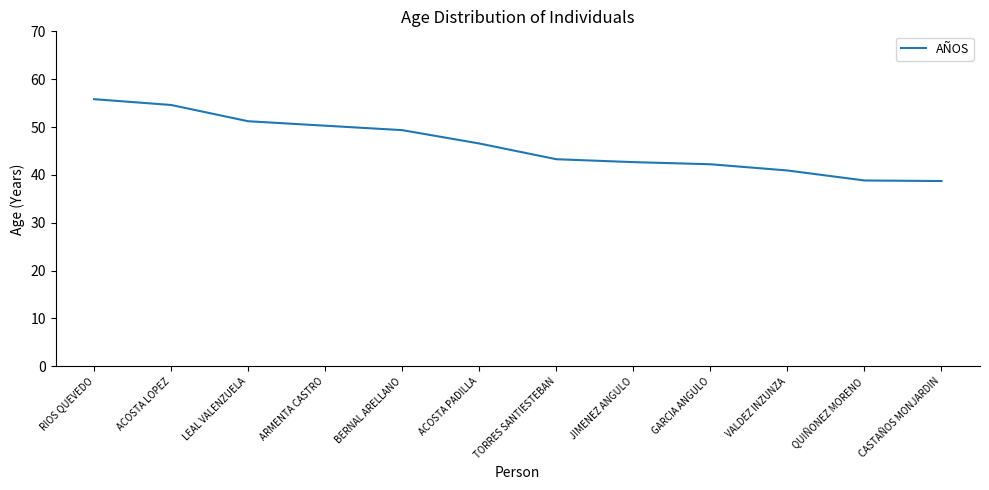

What position from the left is ACOSTA LOPEZ?

2